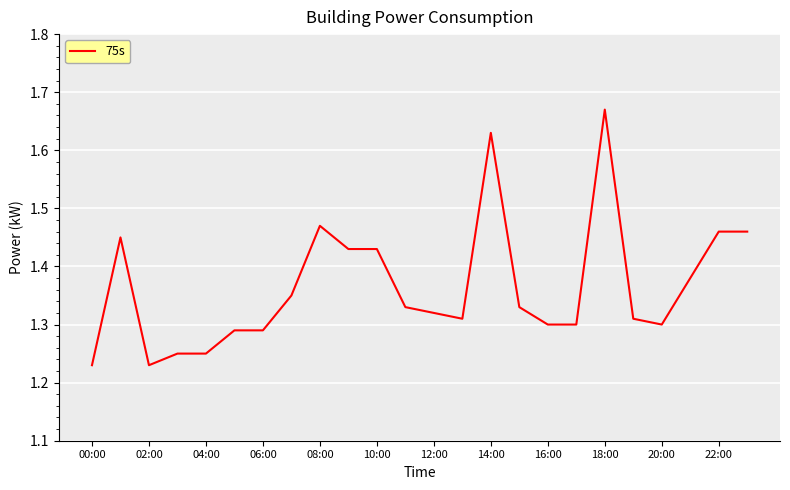

Which category has the highest value across all series?

18:00